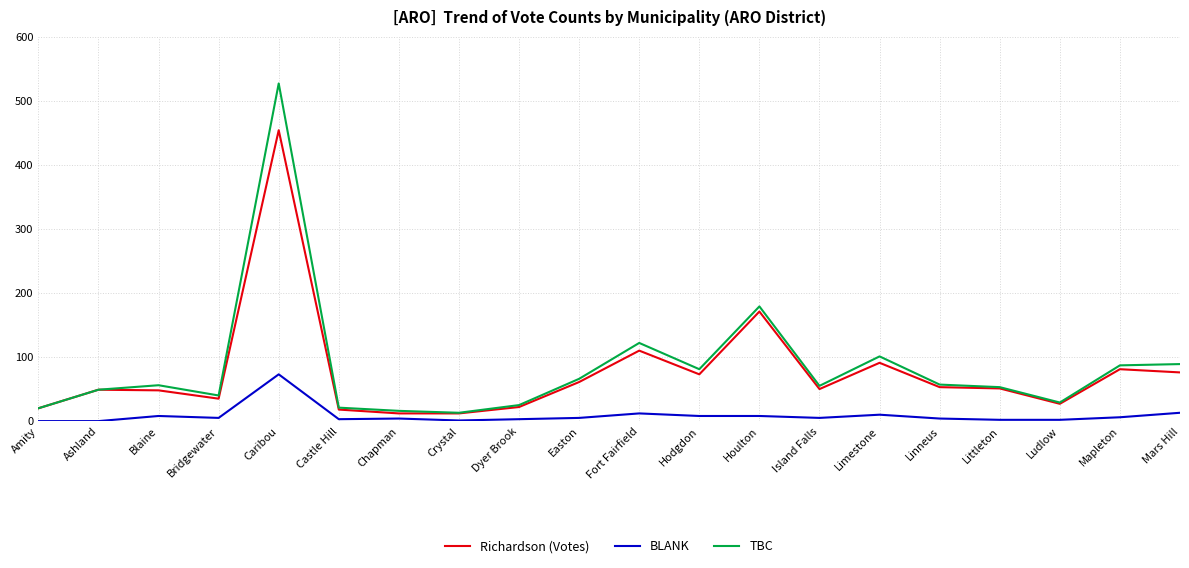

True or false: TBC and BLANK intersect in this chart.

False